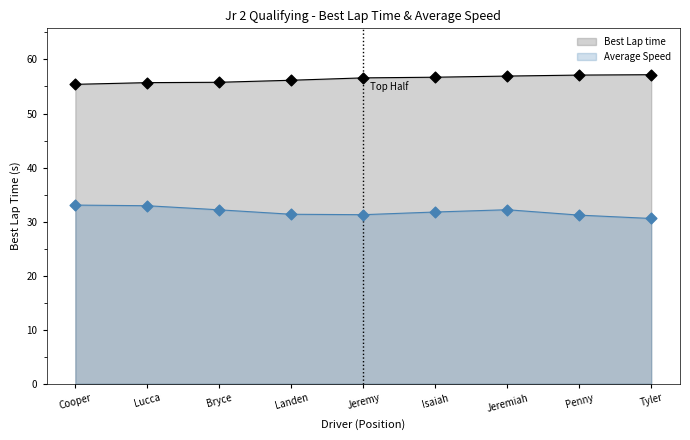

Which series has the largest total across all categories?

Best Lap time